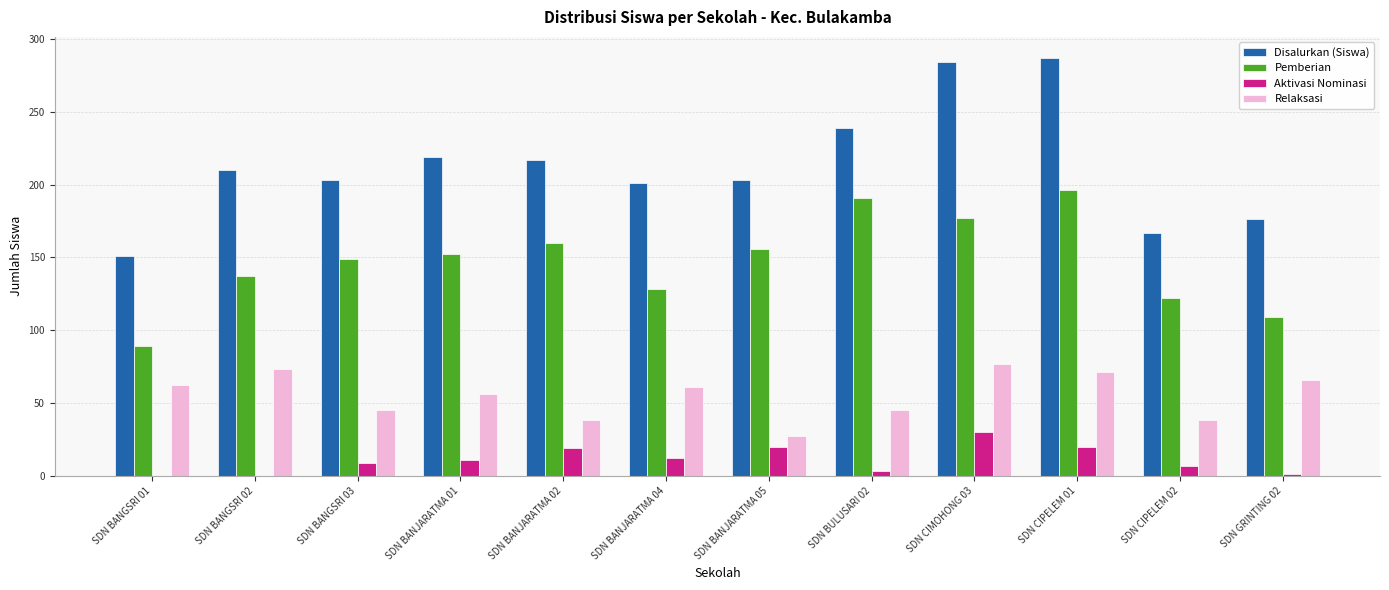

Which series has the largest total across all categories?

Disalurkan (Siswa)